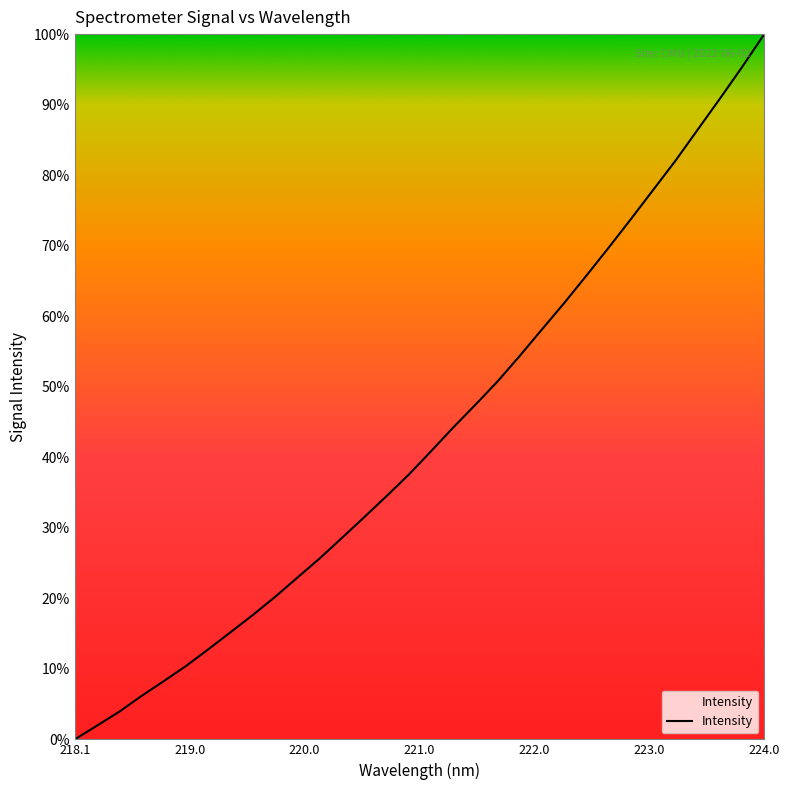

How many series are shown in this chart?

1